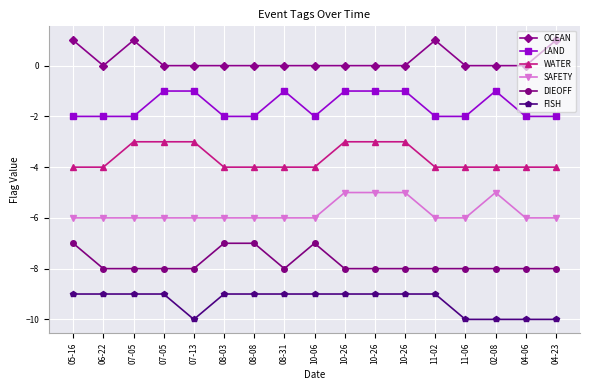

True or false: WATER and LAND intersect in this chart.

False